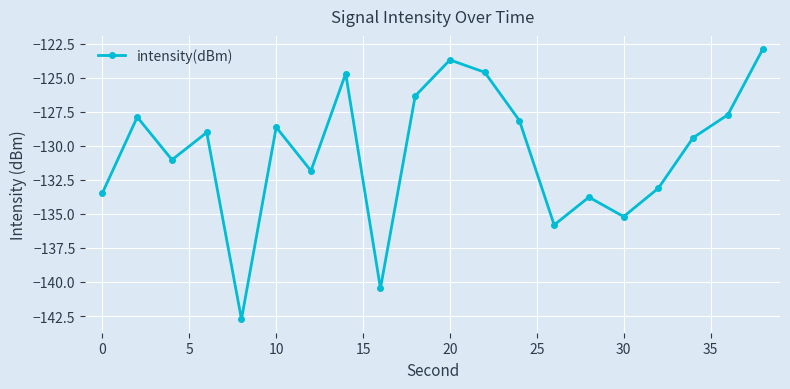

How many data points does each series have?

20